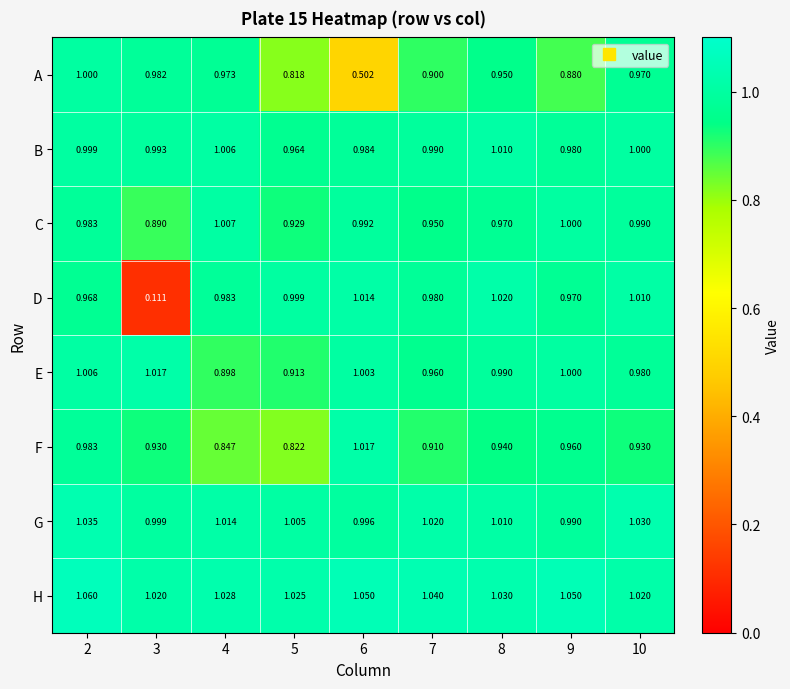

Which series has the largest total across all categories?

H